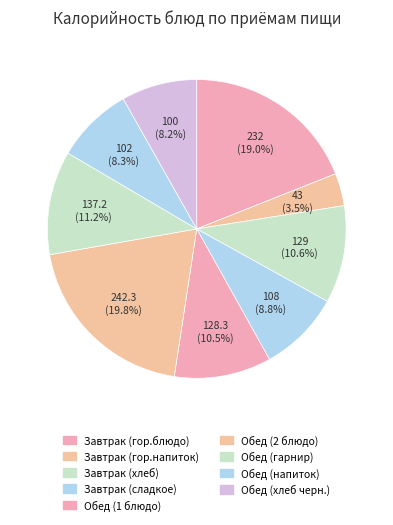

How many slices are in this pie chart?

9